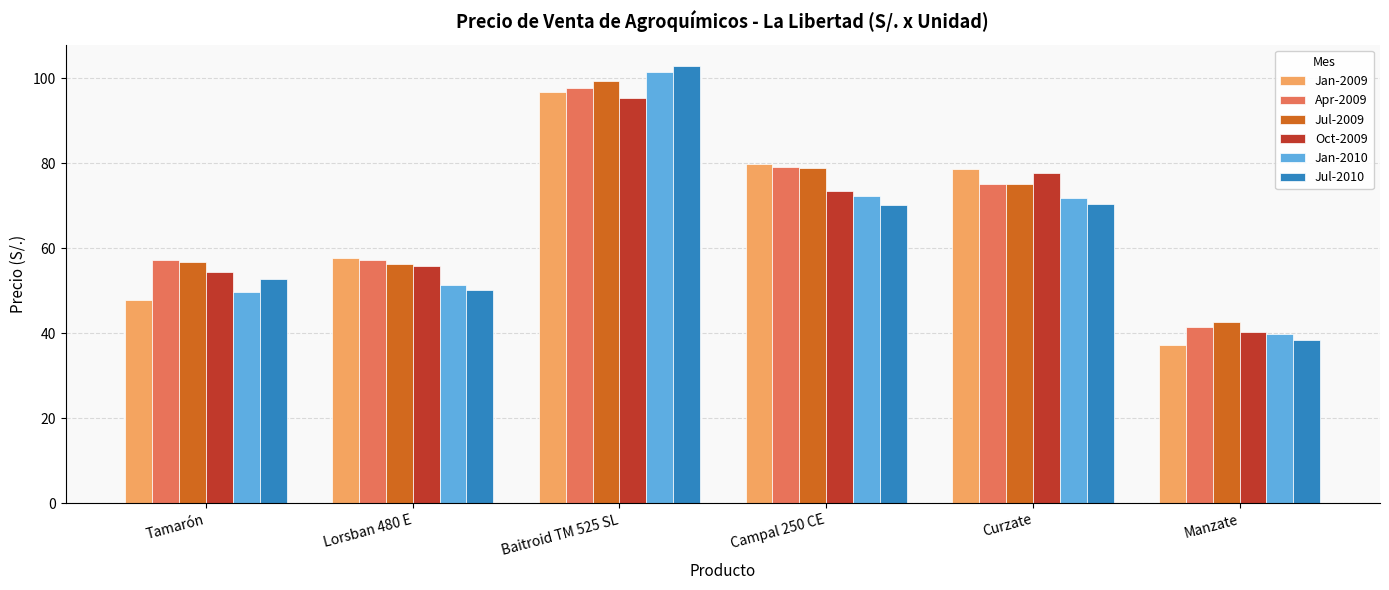

Which series changed the most between Lorsban 480 E and Baitroid TM 525 SL?

Jul-2010